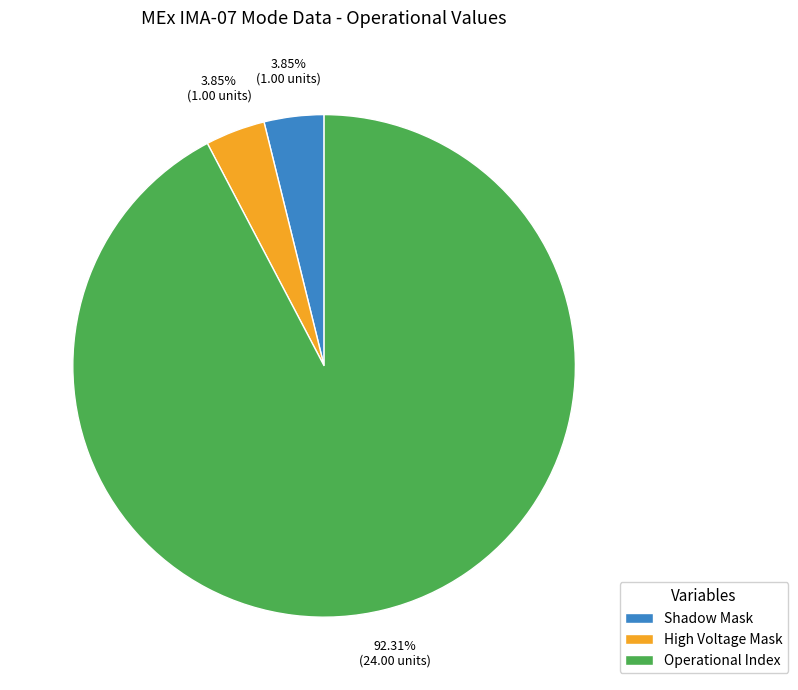

What percentage is the Operational Index slice, to the nearest percent?

92%